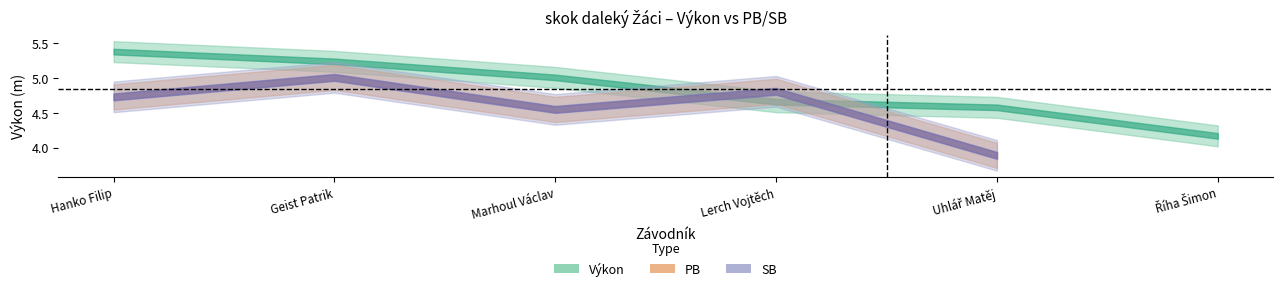

What position from the right is Lerch Vojtěch?

3